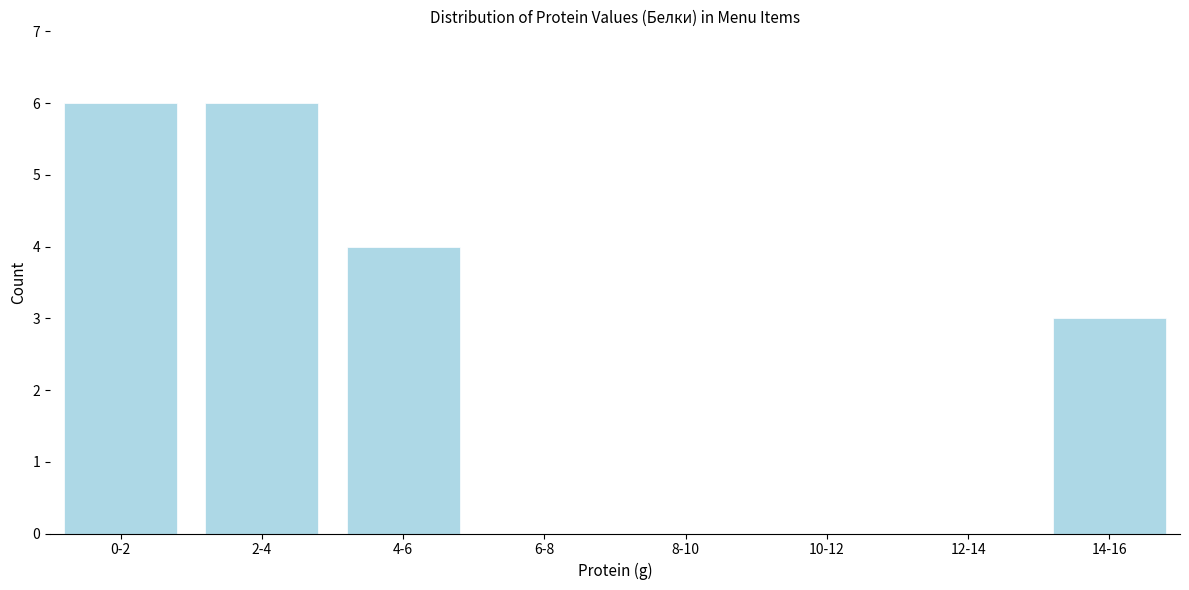

Reading left to right, what are all the values shown in this chart?

0-2=6	2-4=6	4-6=4	6-8=0	8-10=0	10-12=0	12-14=0	14-16=3